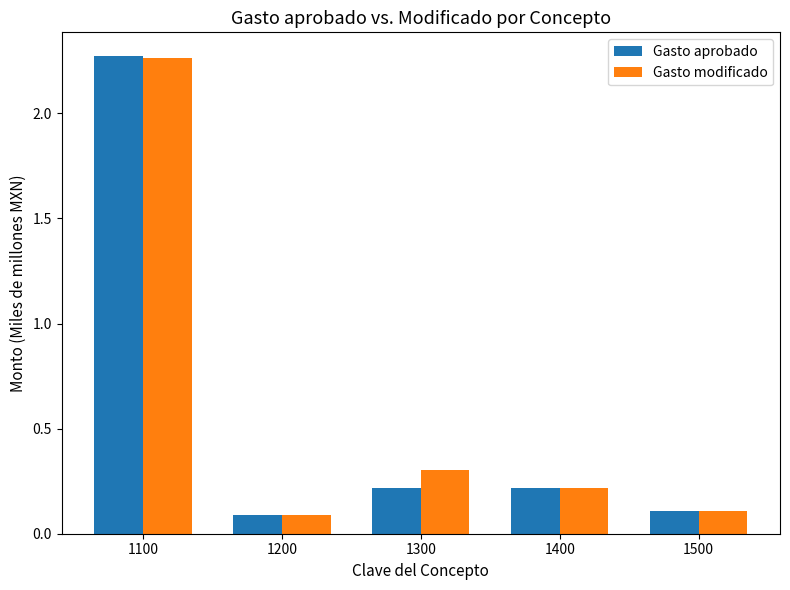

At how many categories does at least one series exceed 0?

5